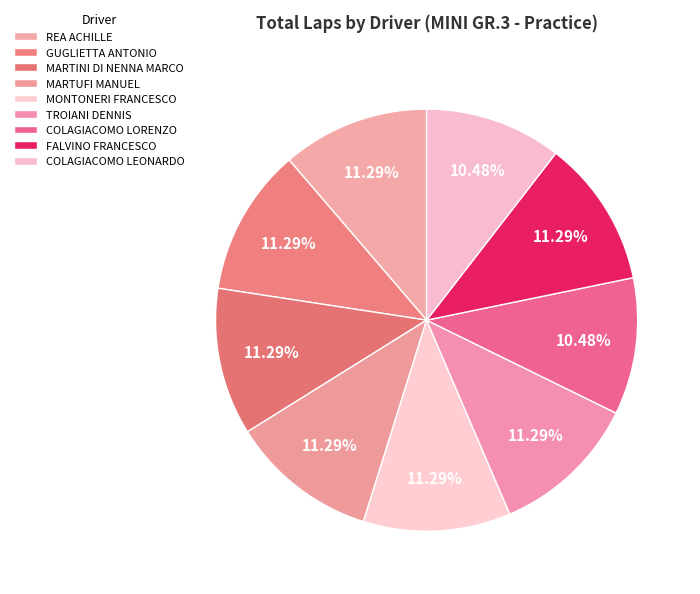

Is the sum of COLAGIACOMO LORENZO and REA ACHILLE greater than half?

No